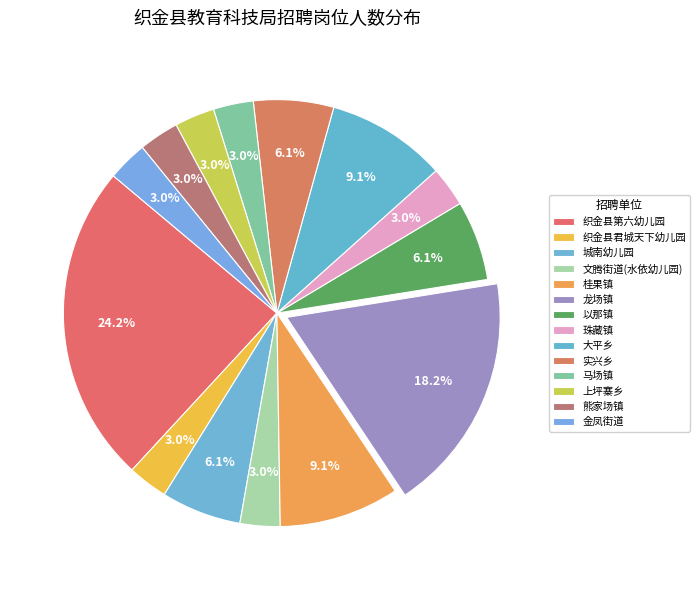

The 龙场镇 slice represents 7% of the pie. True or false?

False